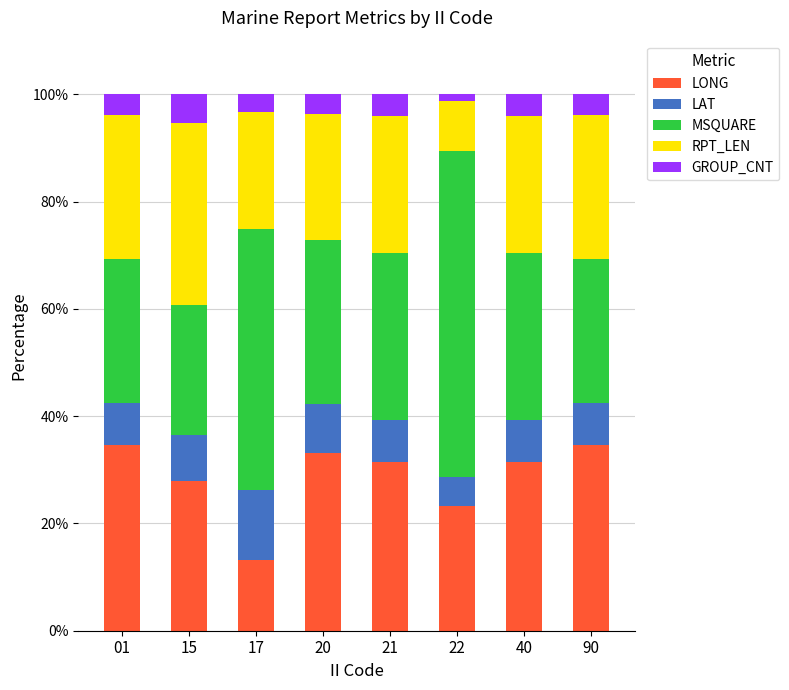

What value does the LONG series have at 20?

33.1